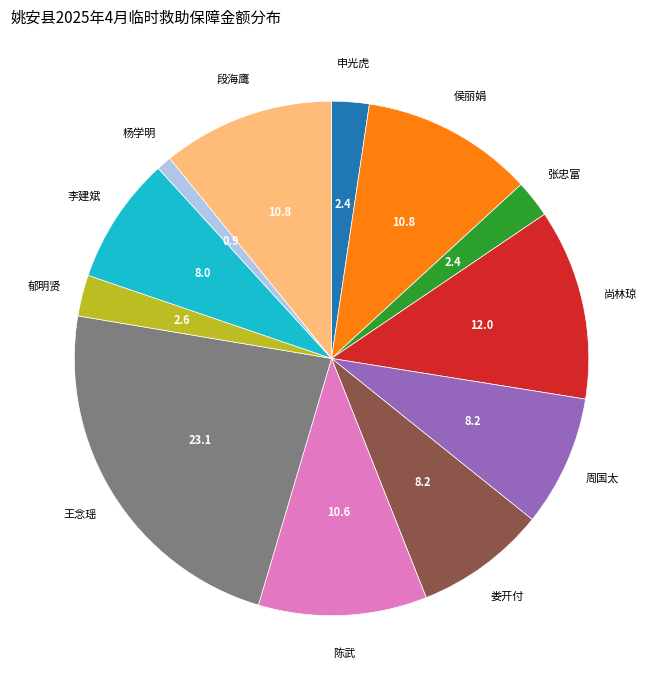

Which category has the biggest portion of the pie?

王念瑶